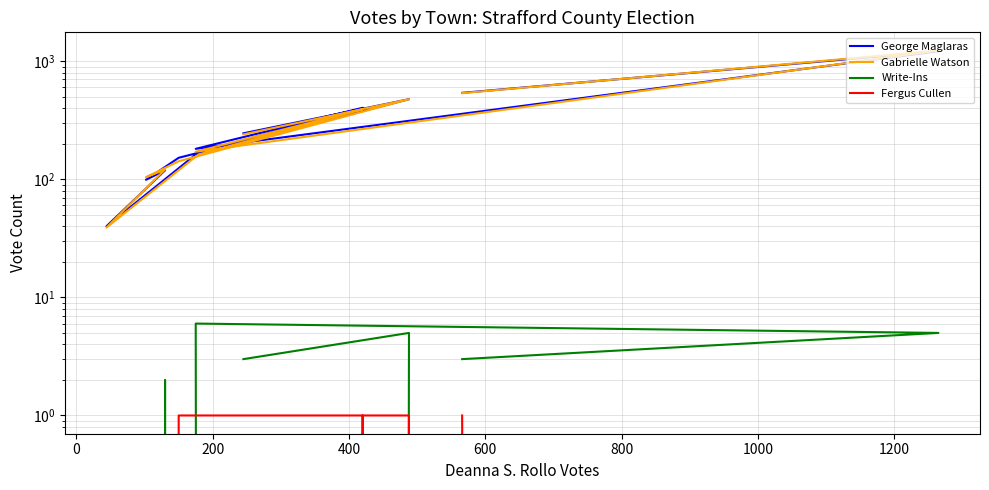

Is this an area chart (filled region under the line)?

No